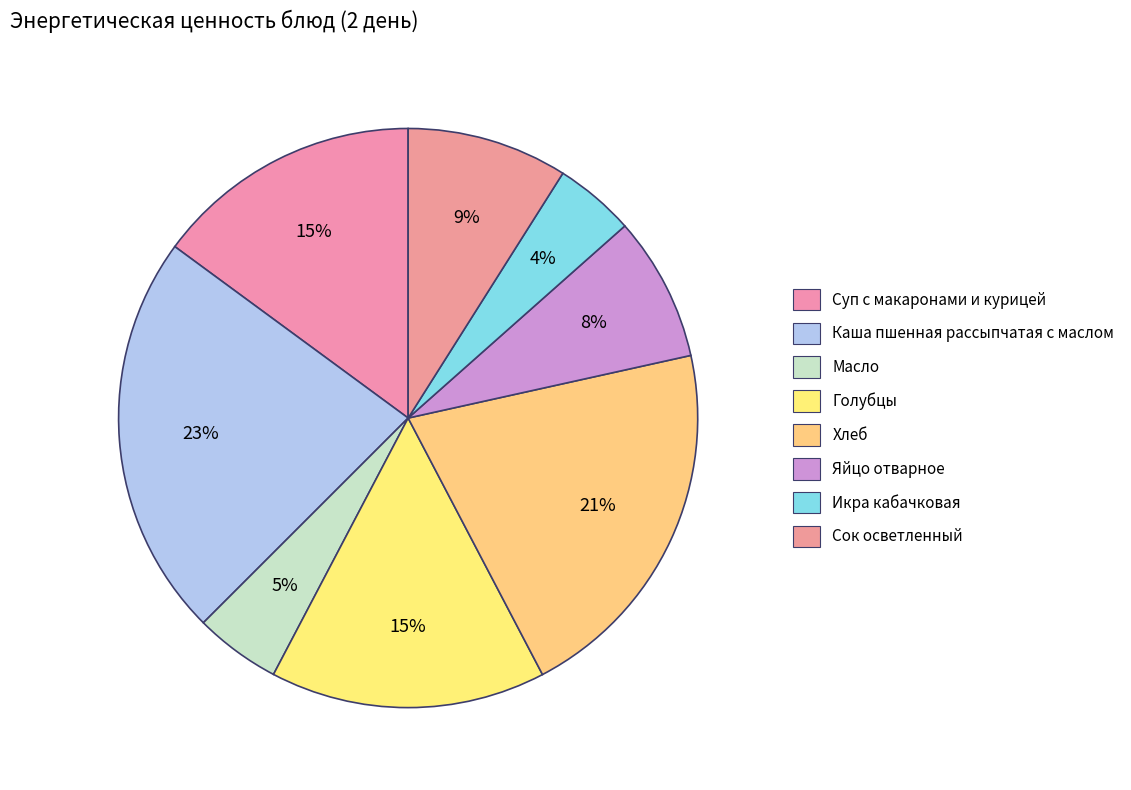

The Яйцо отварное slice represents 8% of the pie. True or false?

True